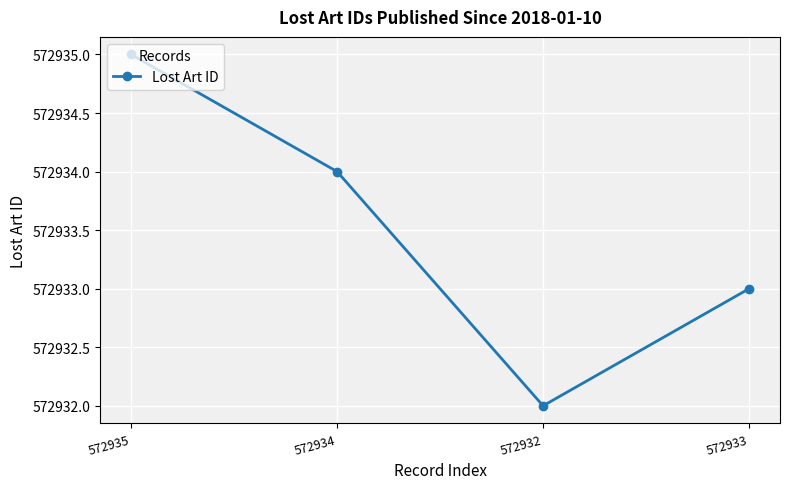

How many categories are shown in the chart?

4